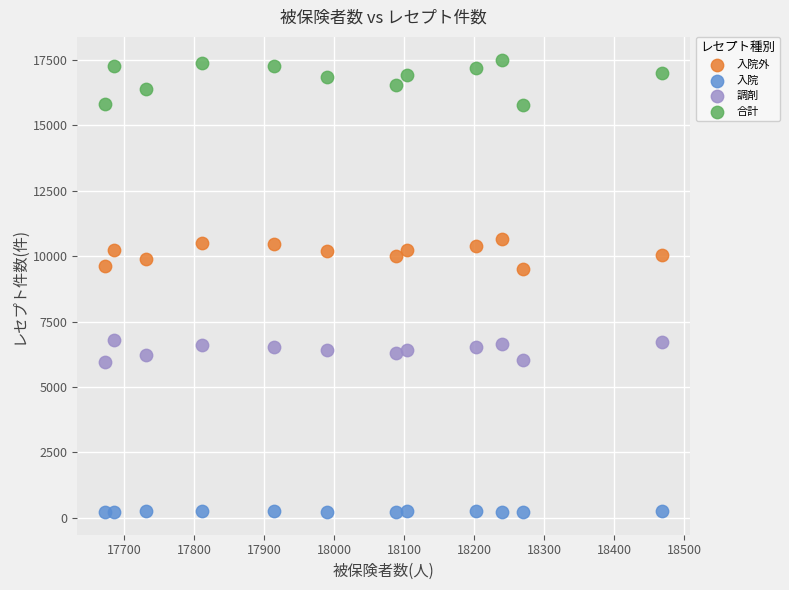

What are all the series names shown in the legend?

入院外, 入院, 調剤, 合計